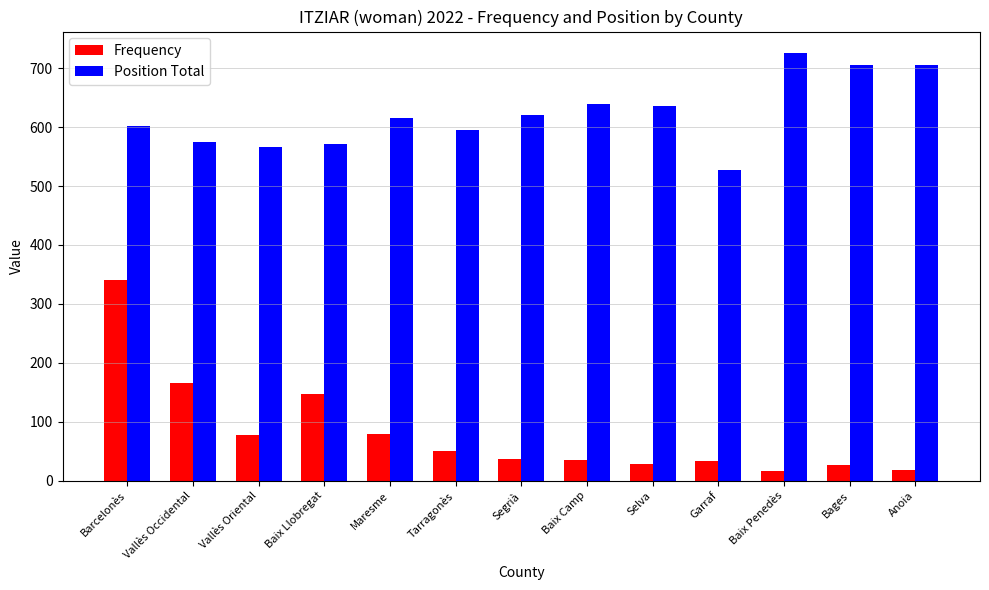

Is it true that Position Total equals 972 at Vallès Occidental?

False